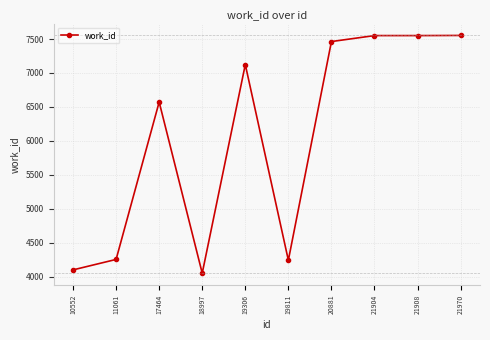

Which has a higher value, 21904 or 10552?

21904